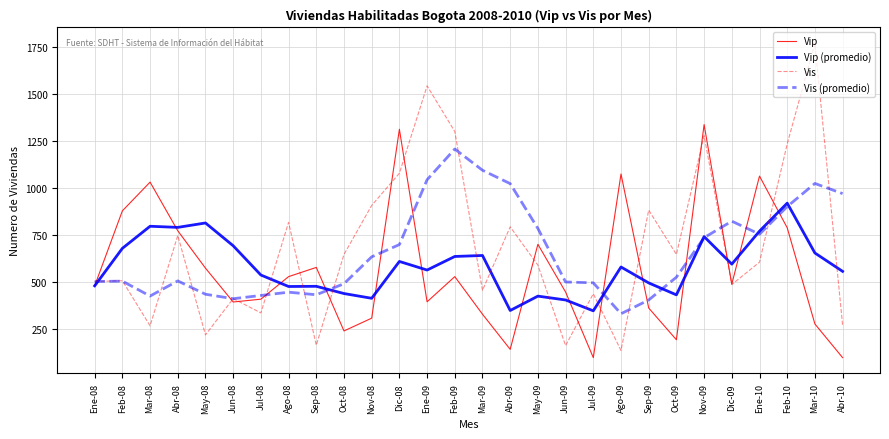

Rank the series by their maximum value, from highest to lowest.

Vis, Vip, Vis (promedio), Vip (promedio)